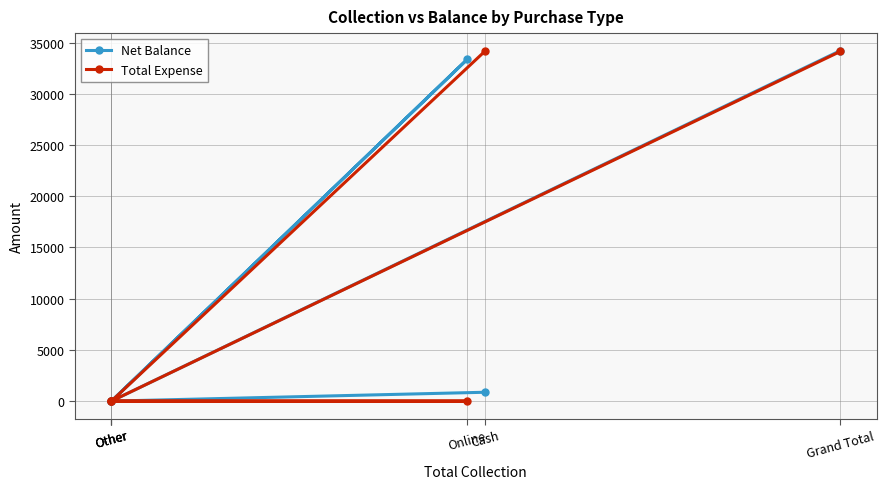

Reading left to right, extract all data points from this chart.

Net Balance: 865	0	0	33350	0	34215
Total Expense: 34135	0	0	0	0	34135